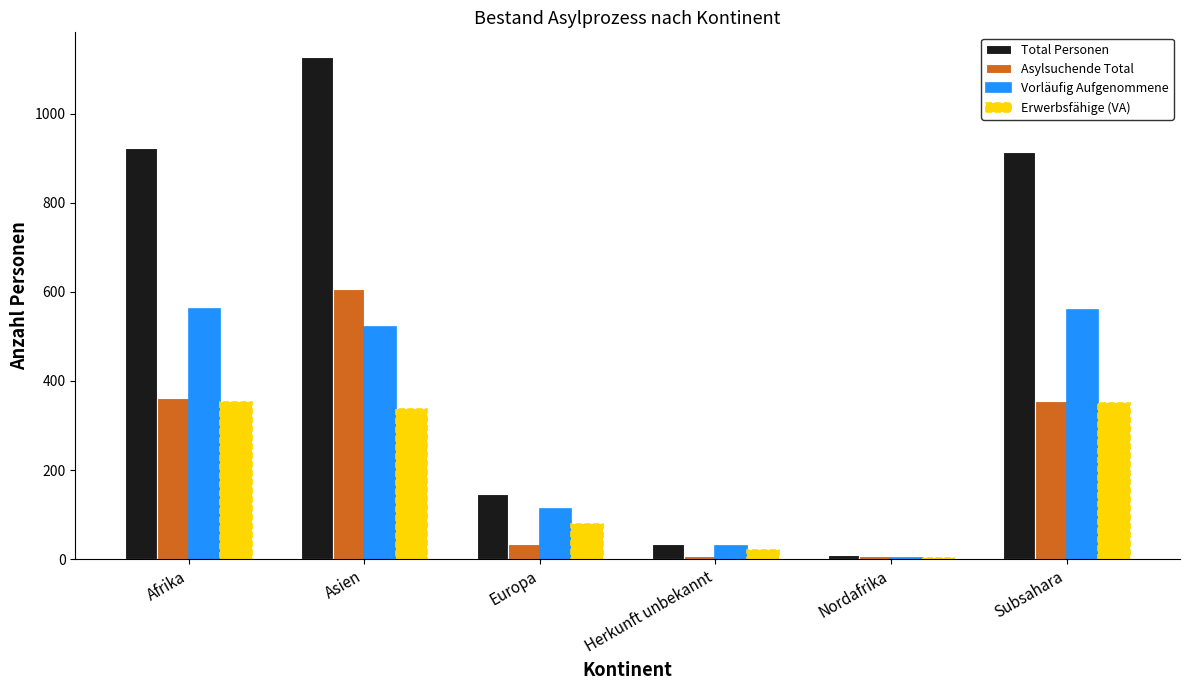

At which category does the chart reach its peak across all series?

Asien